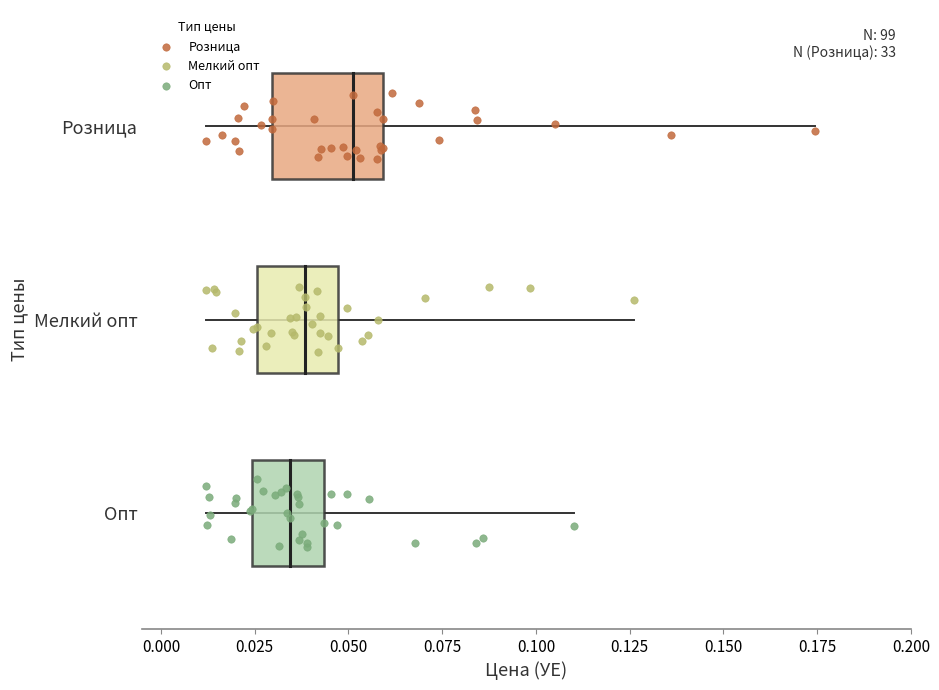

What are all the series names shown in the legend?

Розница, Мелкий опт, Опт